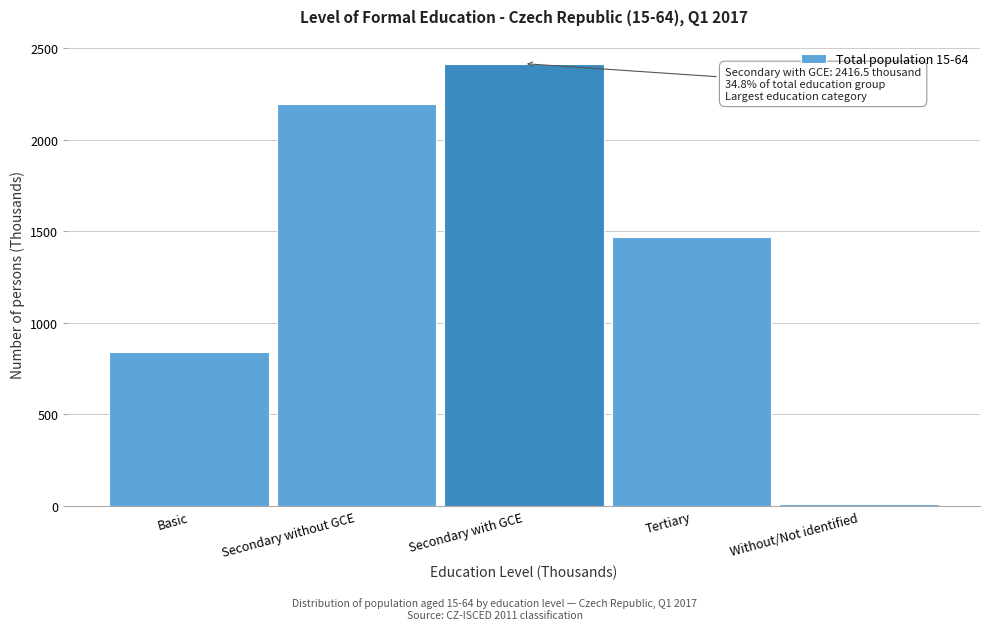

Reading left to right, transcribe all the data shown in this chart.

843.3	2198.1	2416.5	1467.0	10.8